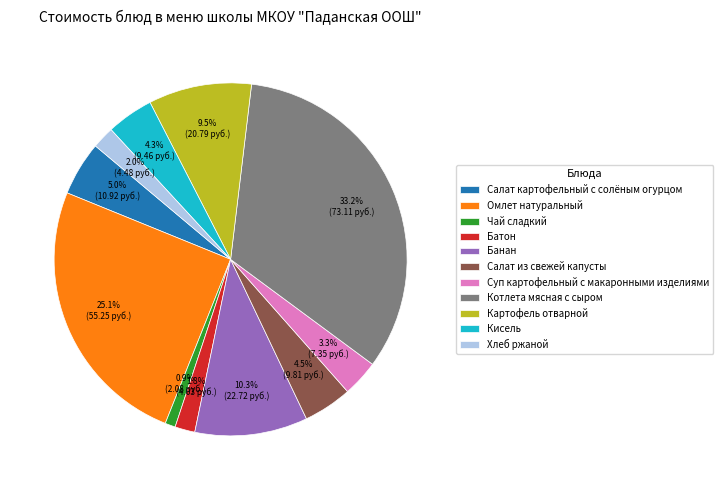

Is Омлет натуральный the majority of the pie?

No